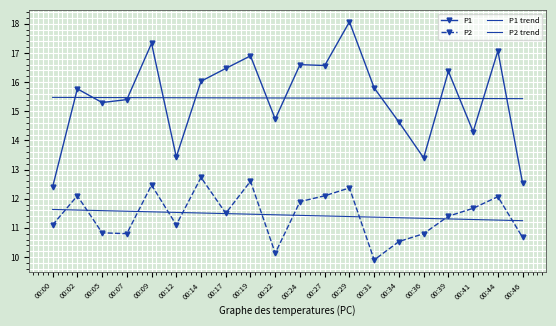

Is it true that P2 trend equals 16.4 at 00:36?

False